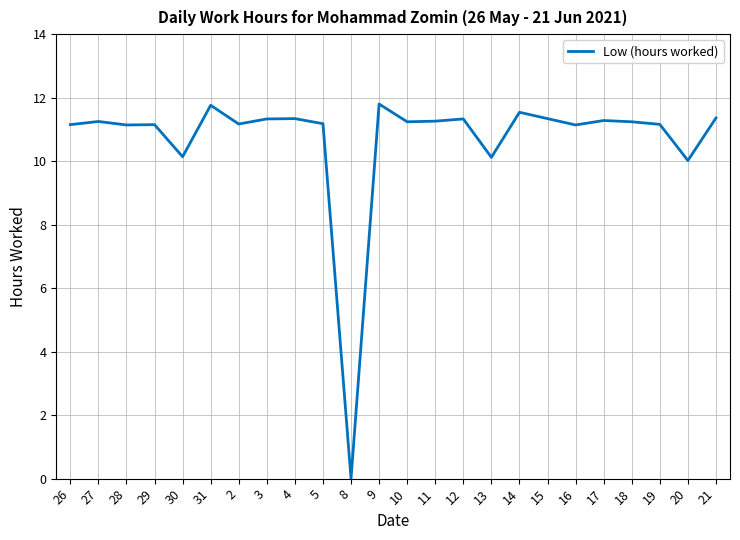

Where does the data first go above 11?

26